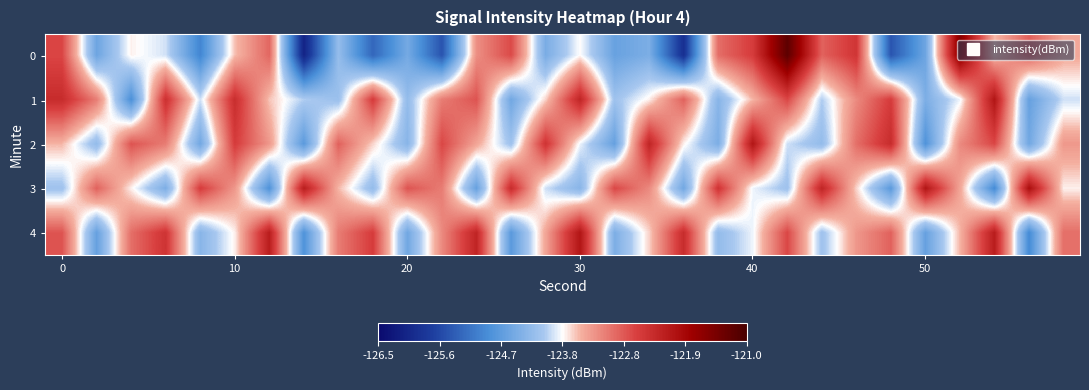

What is the smallest value displayed?

-126.1